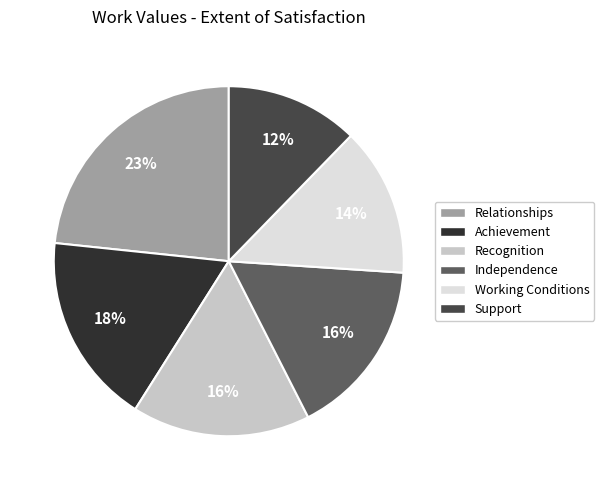

Count the number of slices in the pie.

6